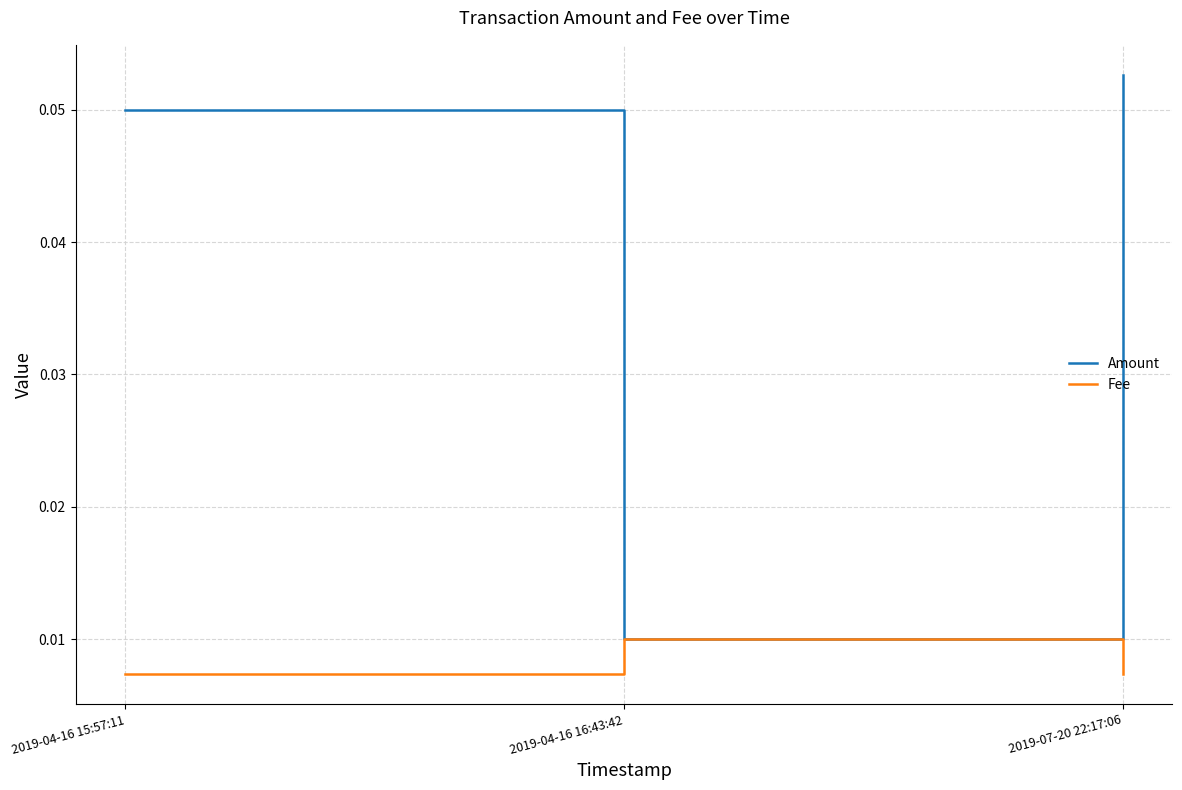

At which label does Amount reach its minimum?

2019-04-16 16:43:42